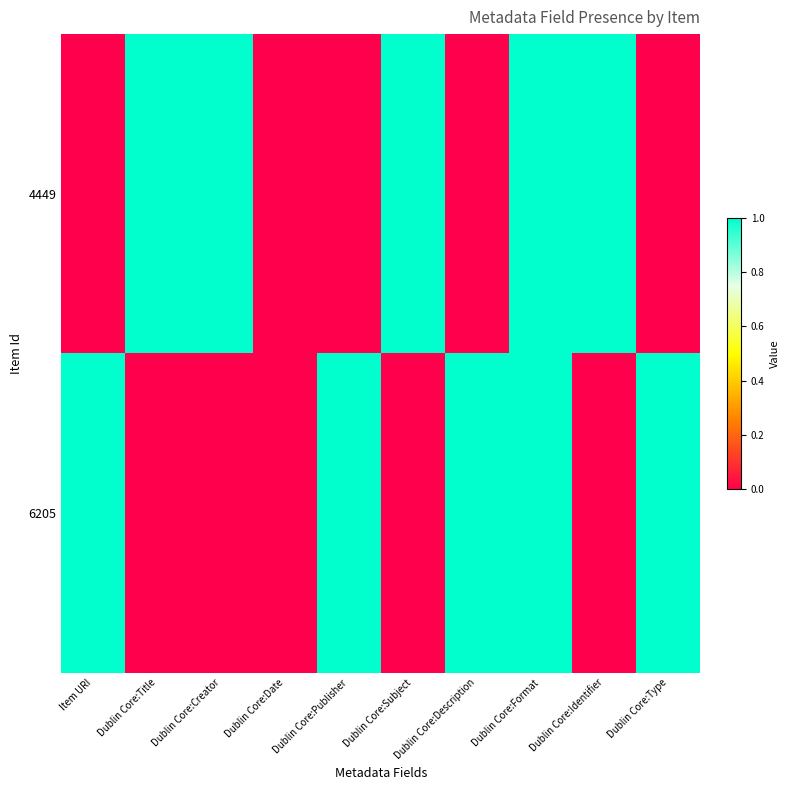

Reading right to left, transcribe all the data shown in this chart.

6205: Dublin Core:Type=1	Dublin Core:Identifier=0	Dublin Core:Format=1	Dublin Core:Description=1	Dublin Core:Subject=0	Dublin Core:Publisher=1	Dublin Core:Date=0	Dublin Core:Creator=0	Dublin Core:Title=0	Item URI=1
4449: Dublin Core:Type=0	Dublin Core:Identifier=1	Dublin Core:Format=1	Dublin Core:Description=0	Dublin Core:Subject=1	Dublin Core:Publisher=0	Dublin Core:Date=0	Dublin Core:Creator=1	Dublin Core:Title=1	Item URI=0